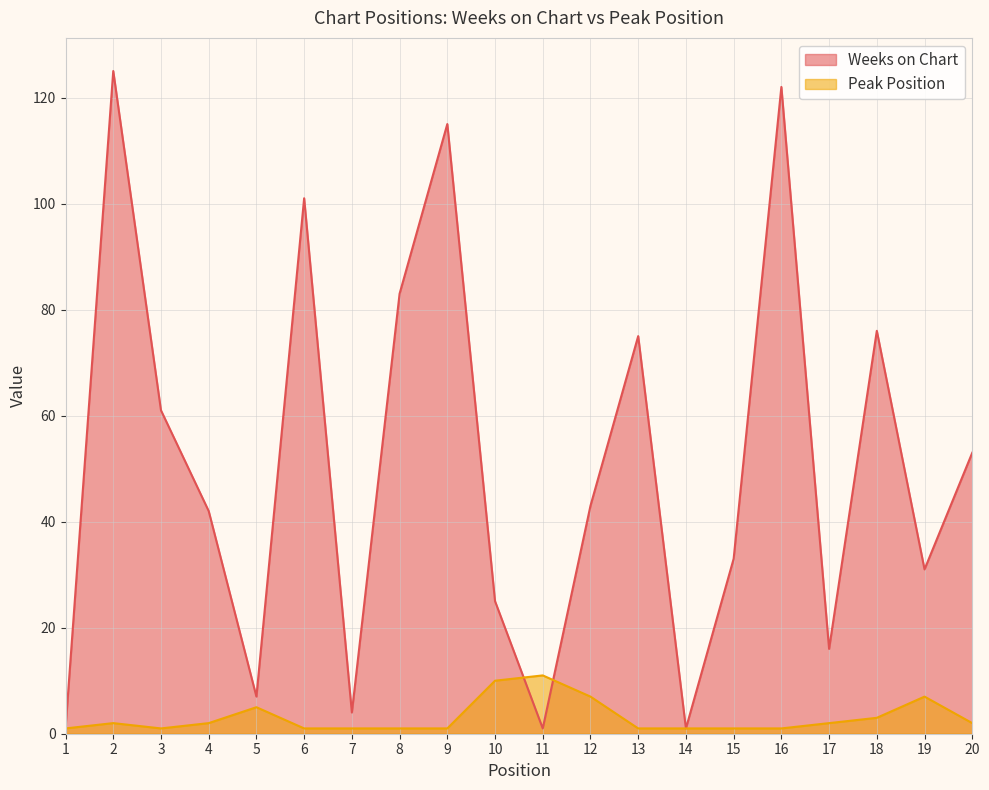

How many values in the Weeks on Chart series exceed 43?

9